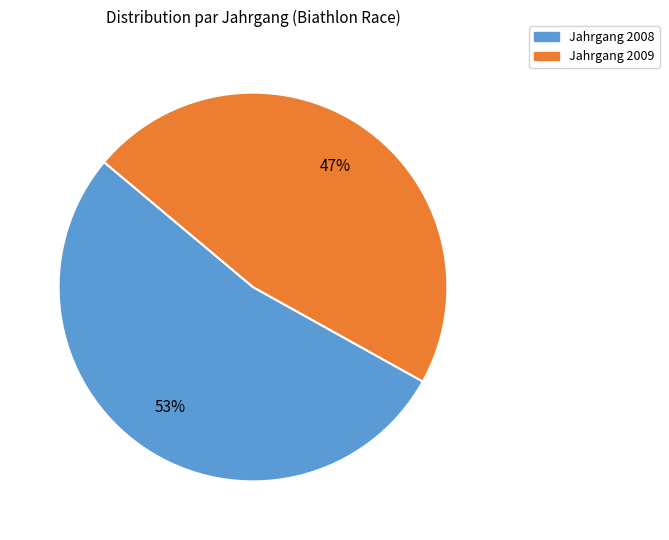

The Jahrgang 2009 slice represents 54% of the pie. True or false?

False